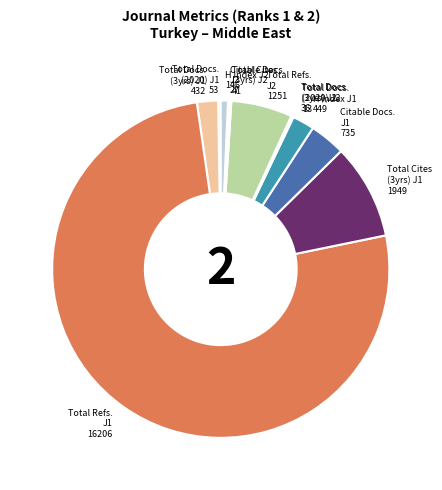

Which has a higher value, H index J1 449 or Total Refs. J1 16206?

Total Refs. J1 16206